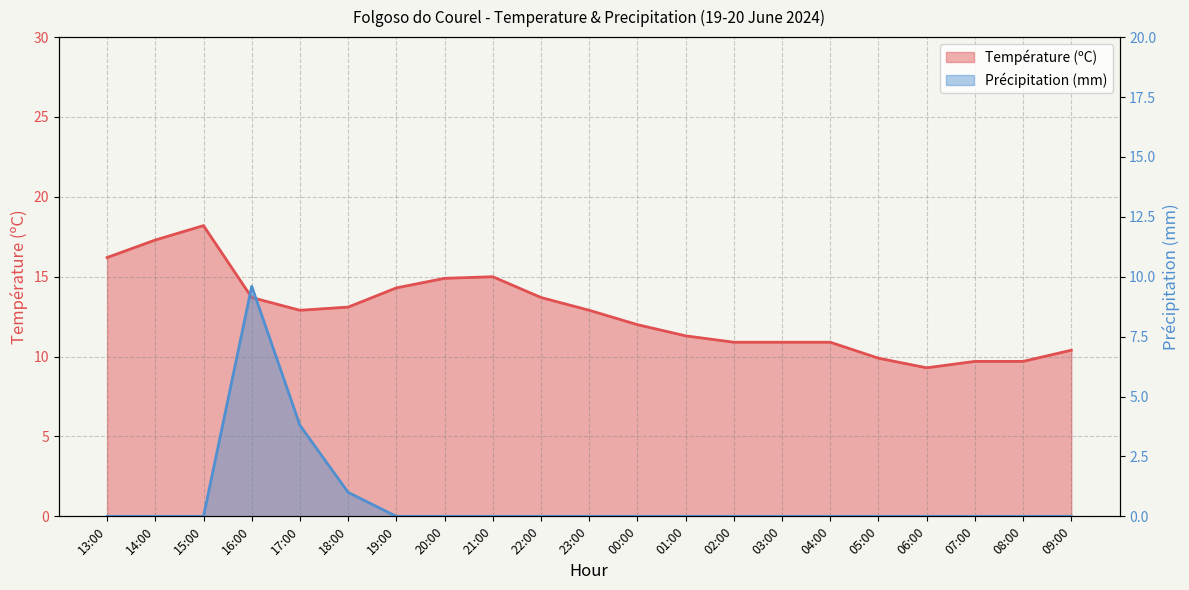

Between 15:00 and 03:00, which series saw the biggest shift?

Température (ºC)